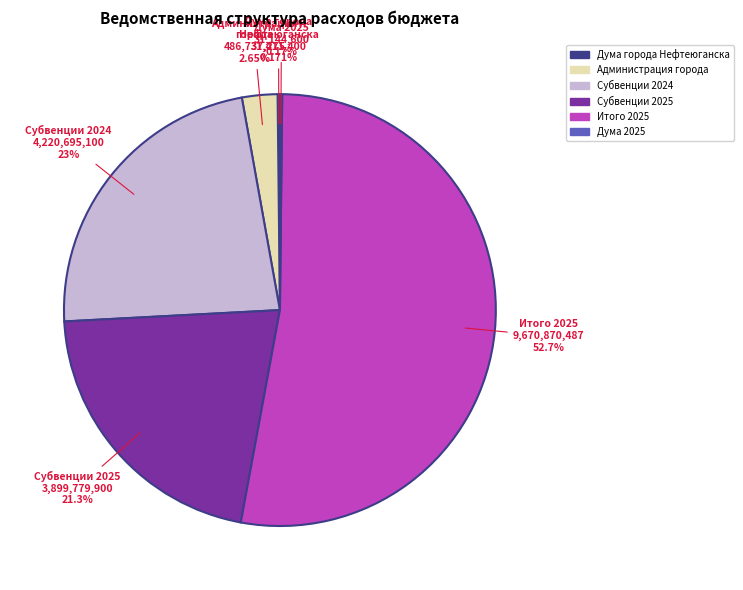

Which category has the biggest portion of the pie?

Итого 2025